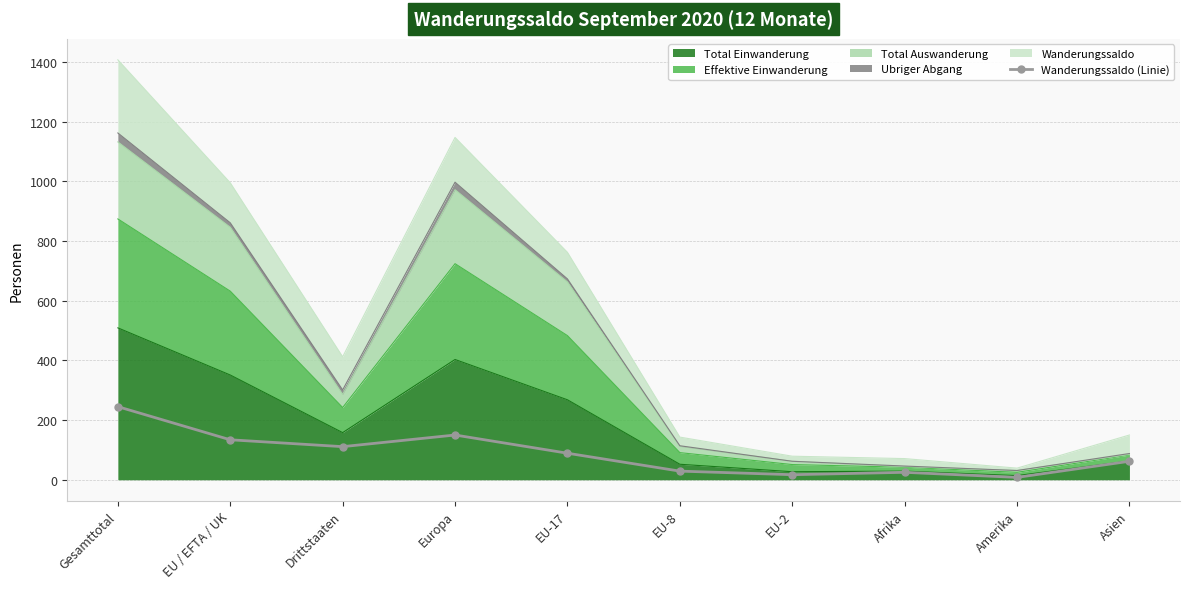

Reading left to right, what are all the values shown in this chart?

Gesamttotal=245	EU / EFTA / UK=134	Drittstaaten=111	Europa=150	EU-17=89	EU-8=29	EU-2=17	Afrika=25	Amerika=8	Asien=62